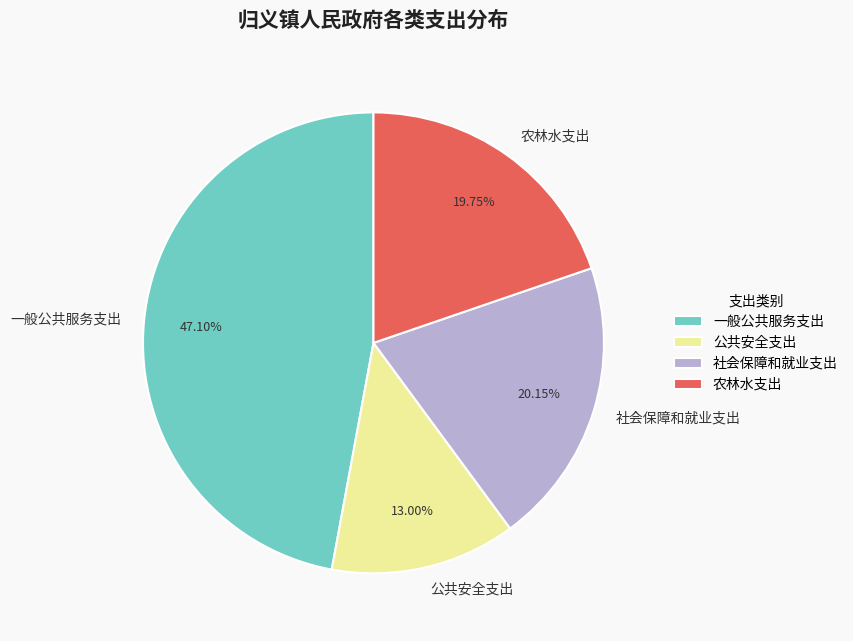

Between 公共安全支出 and 社会保障和就业支出, which is larger?

社会保障和就业支出